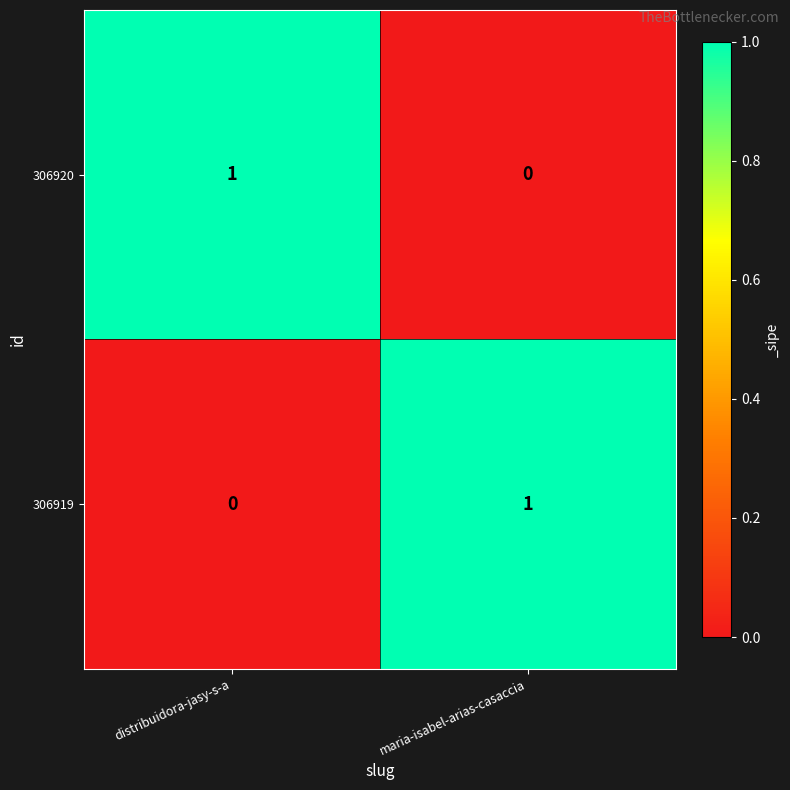

The 306919 series shows 0 at distribuidora-jasy-s-a. True or false?

True